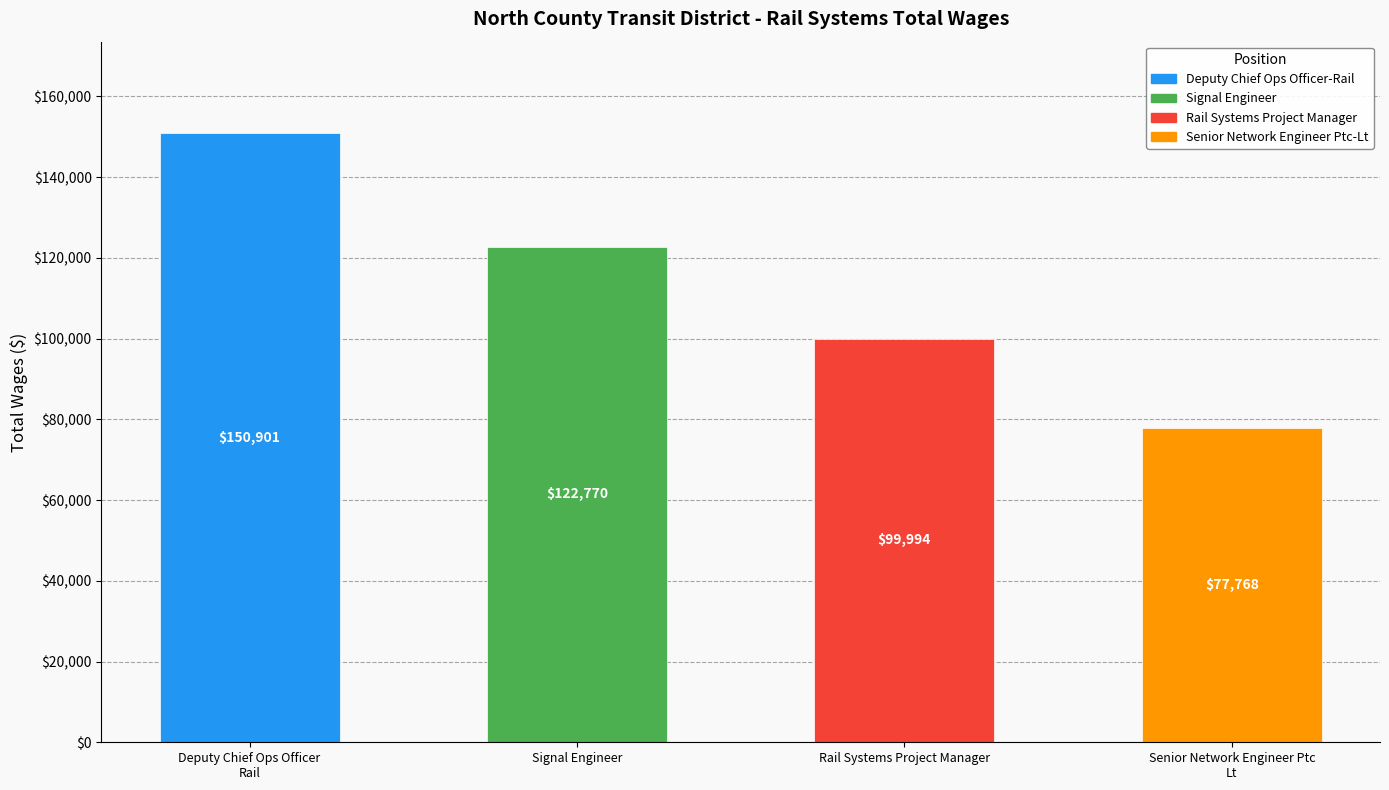

What is the sum of the values at Deputy Chief Ops Officer
Rail and Signal Engineer?

273671